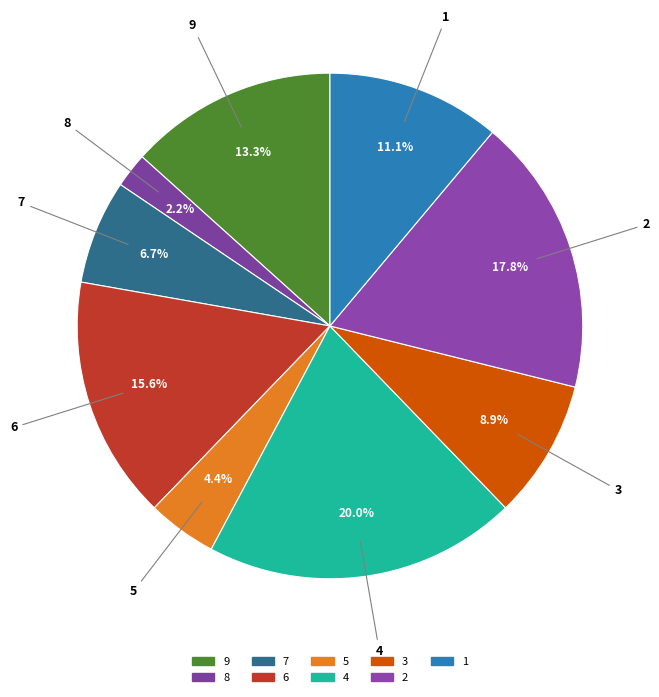

How many segments does this pie chart have?

9